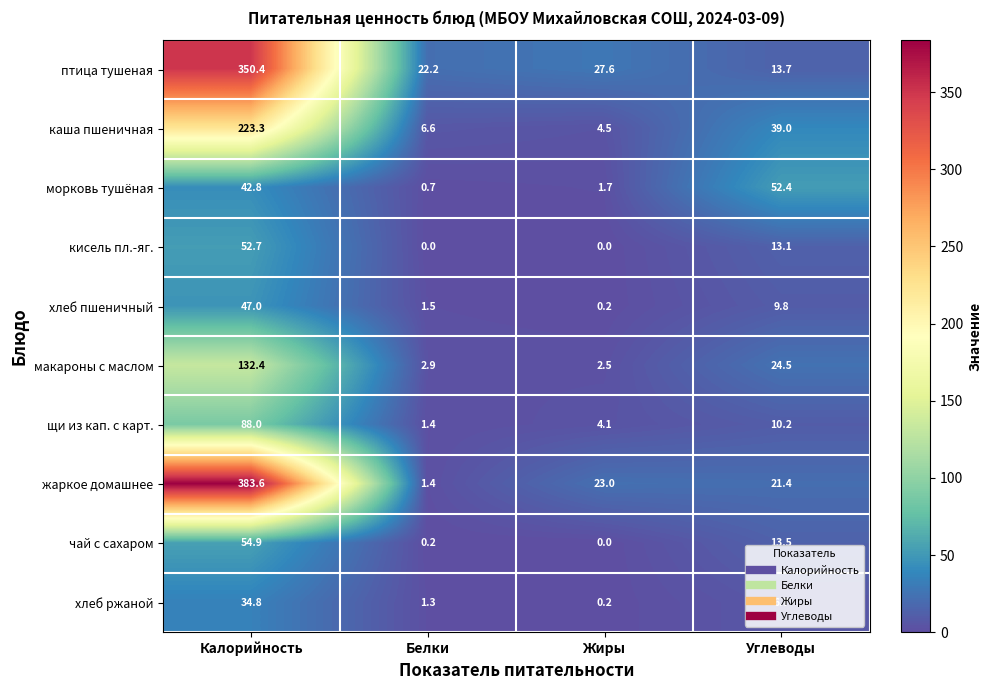

Which category has the highest value in the макароны с маслом series?

Калорийность